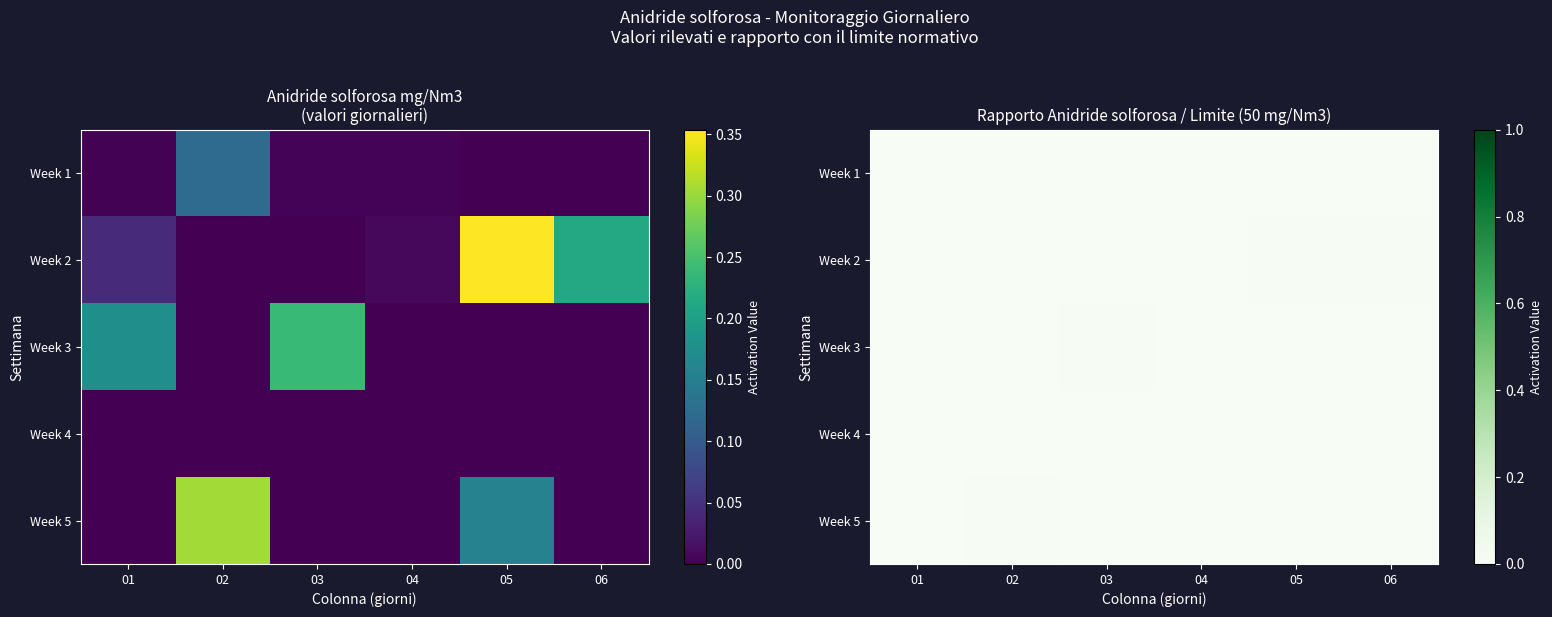

At which category is the sum across all series the highest?

05